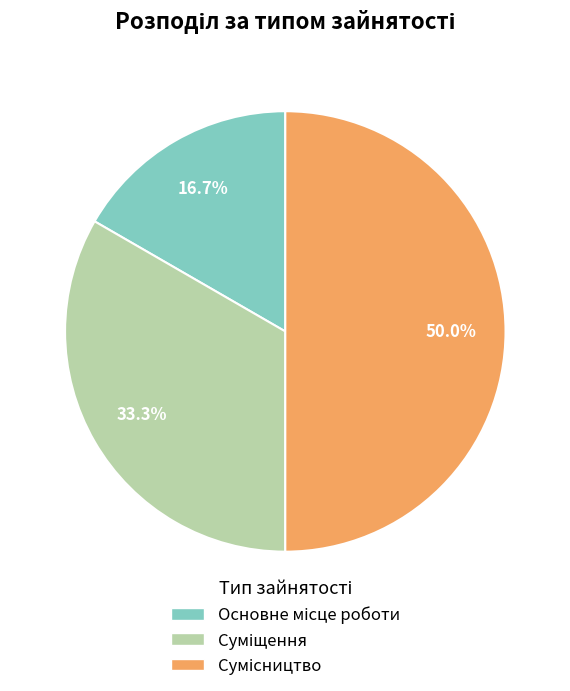

Count the number of slices in the pie.

3